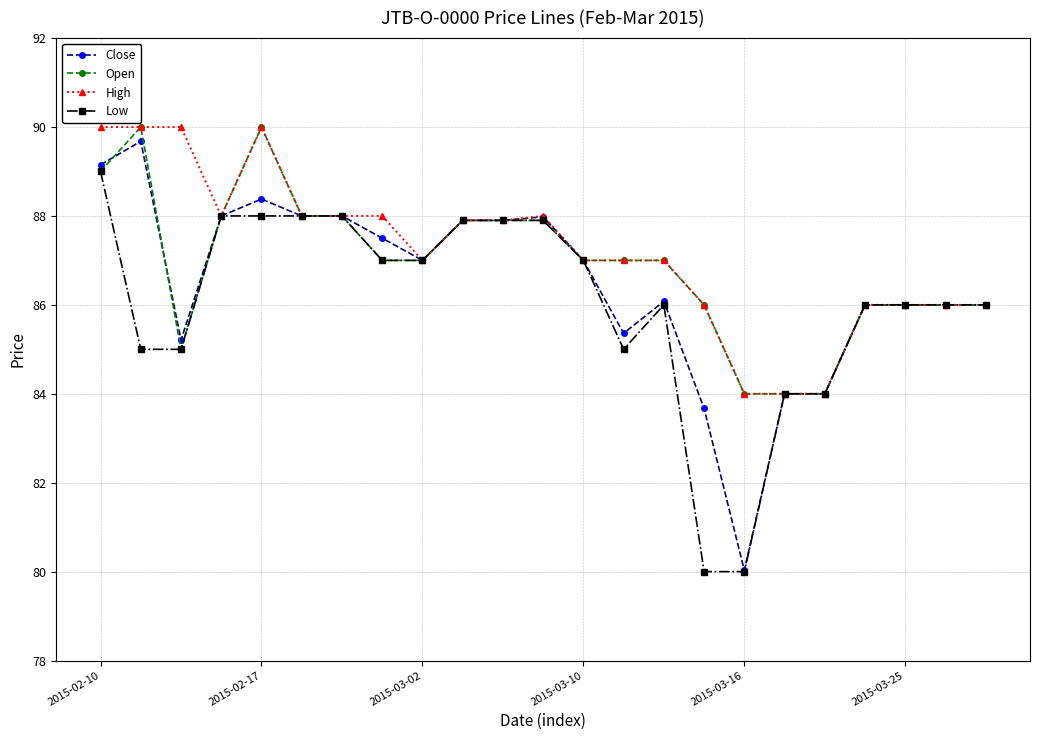

What are all the series names shown in the legend?

Close, Open, High, Low